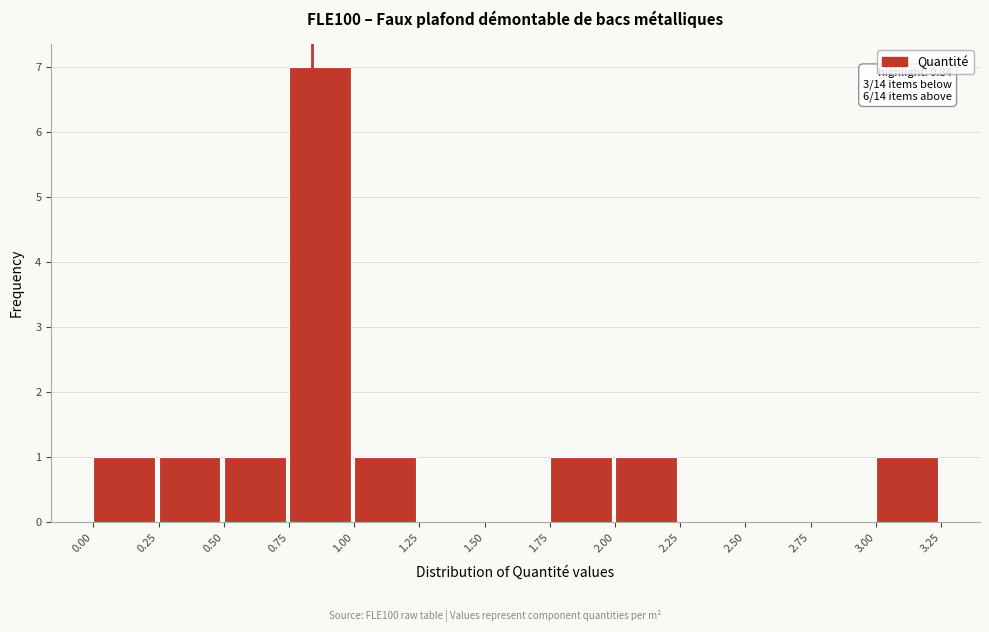

Which range on the x-axis has the tallest bar?

0.75 to 1.00